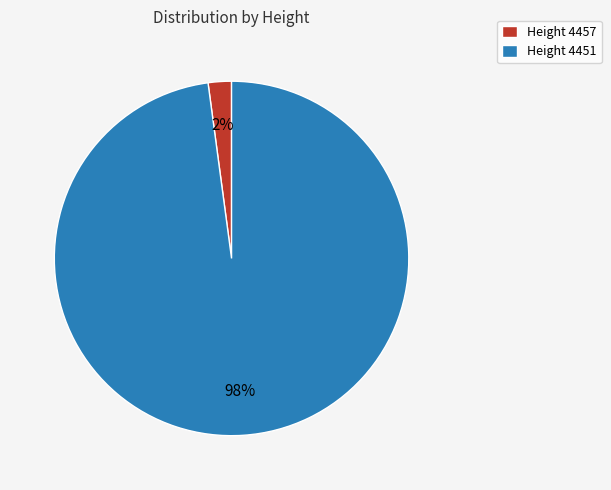

Which has a higher value, Height 4451 or Height 4457?

Height 4451